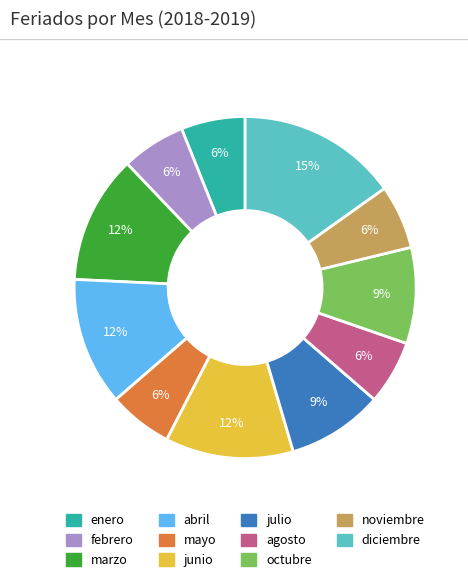

What is the largest slice in the pie chart?

diciembre